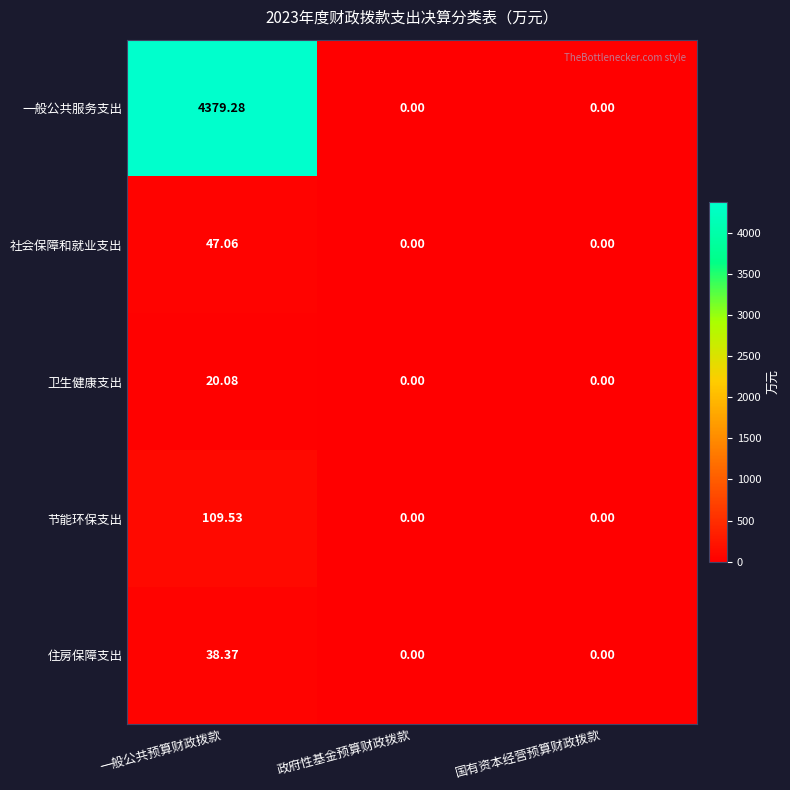

Count the number of categories in the chart.

3